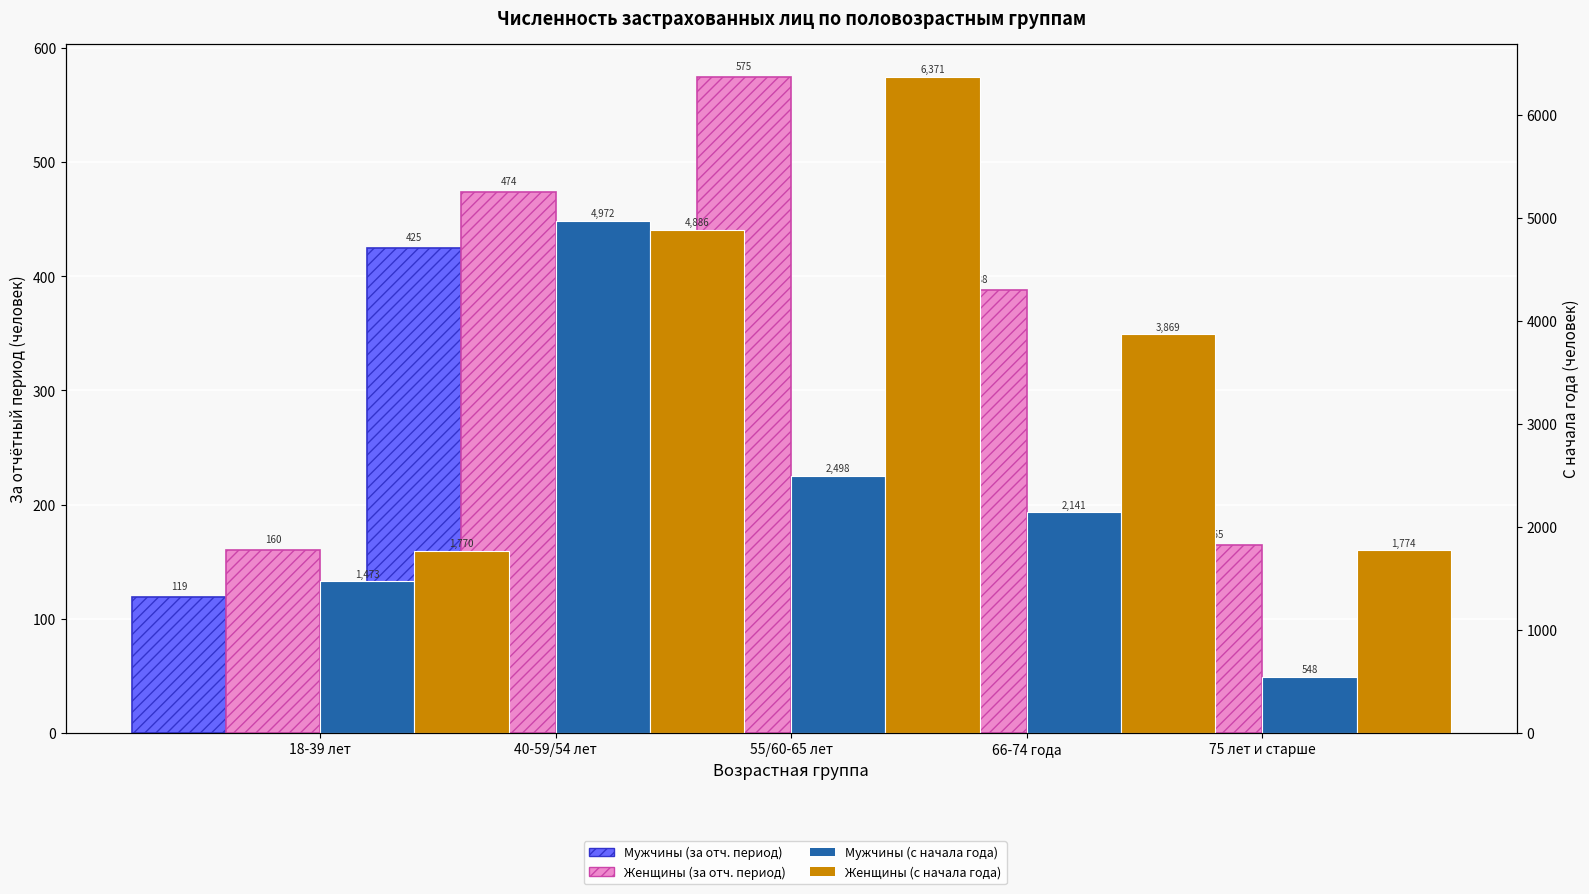

What position from the right is 66-74 года?

2